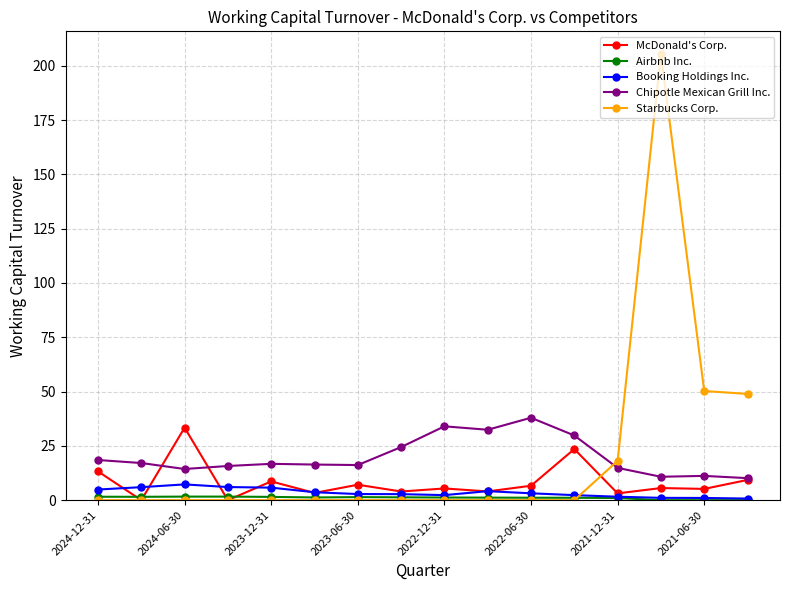

True or false: Booking Holdings Inc. and Chipotle Mexican Grill Inc. cross at least once.

False